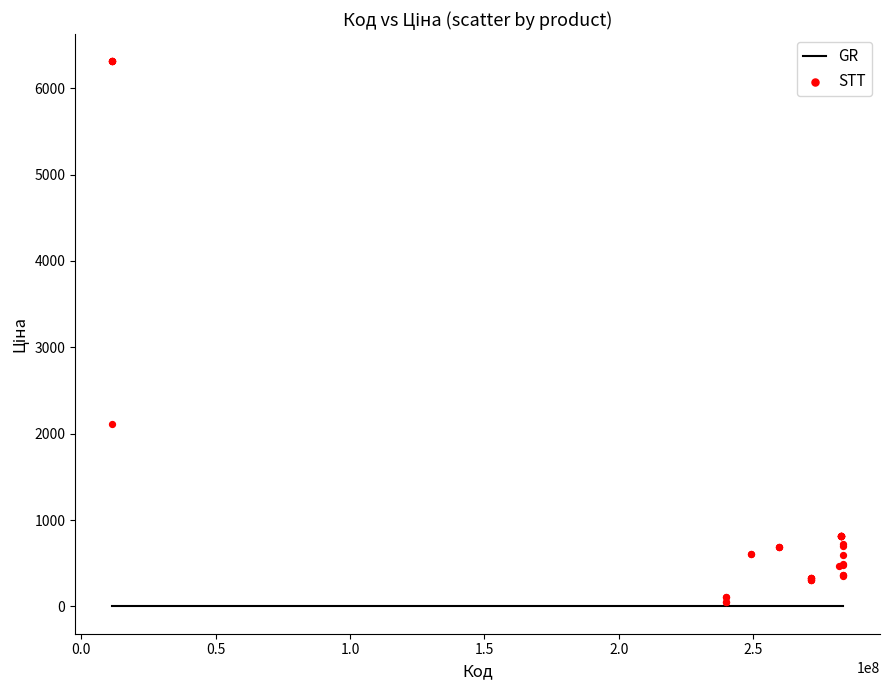

What Y value in the scatter plot is closest to 3182?

2108.4